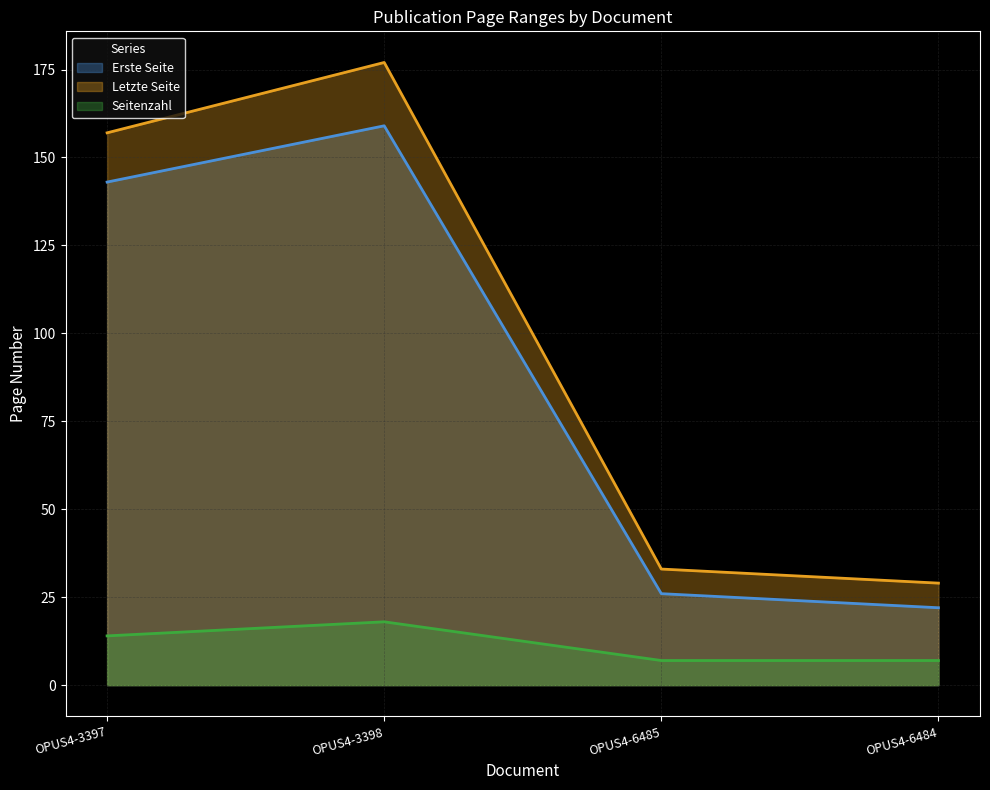

What is the total value across all series at OPUS4-3398?

354